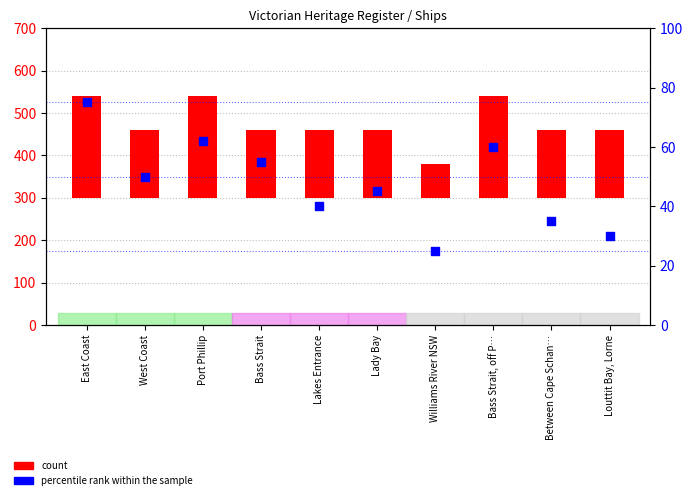

Which series contains the lowest Y value?

percentile rank within the sample